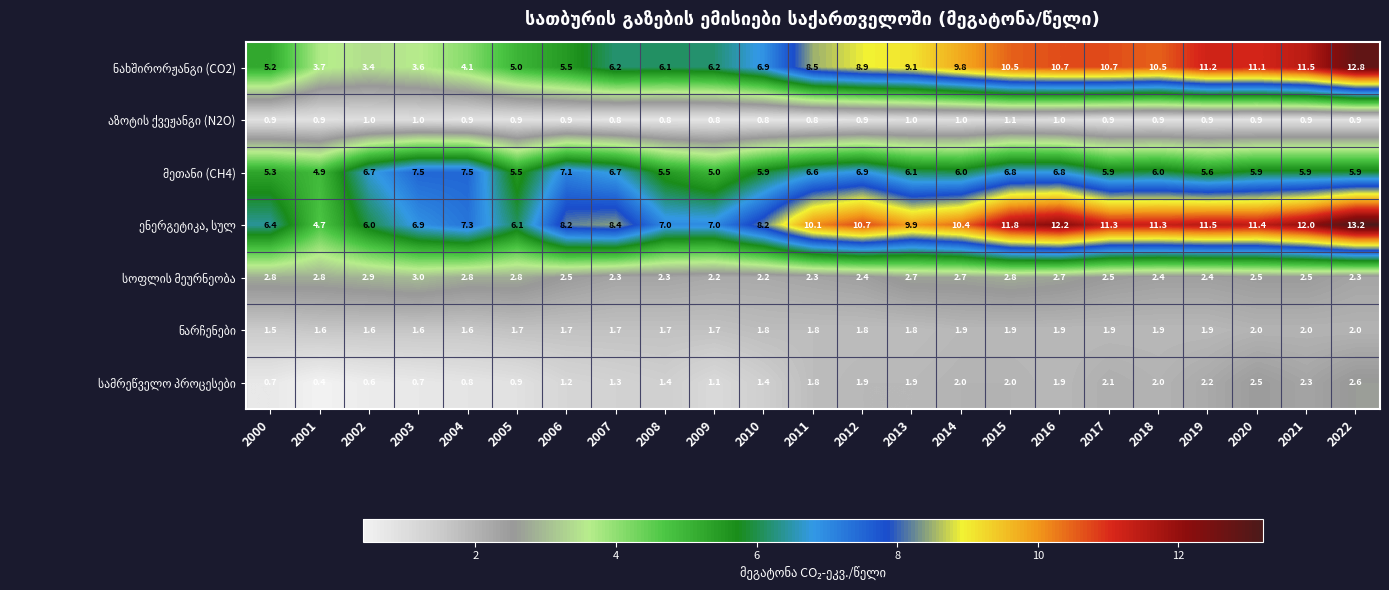

Count the number of data series in this chart.

7